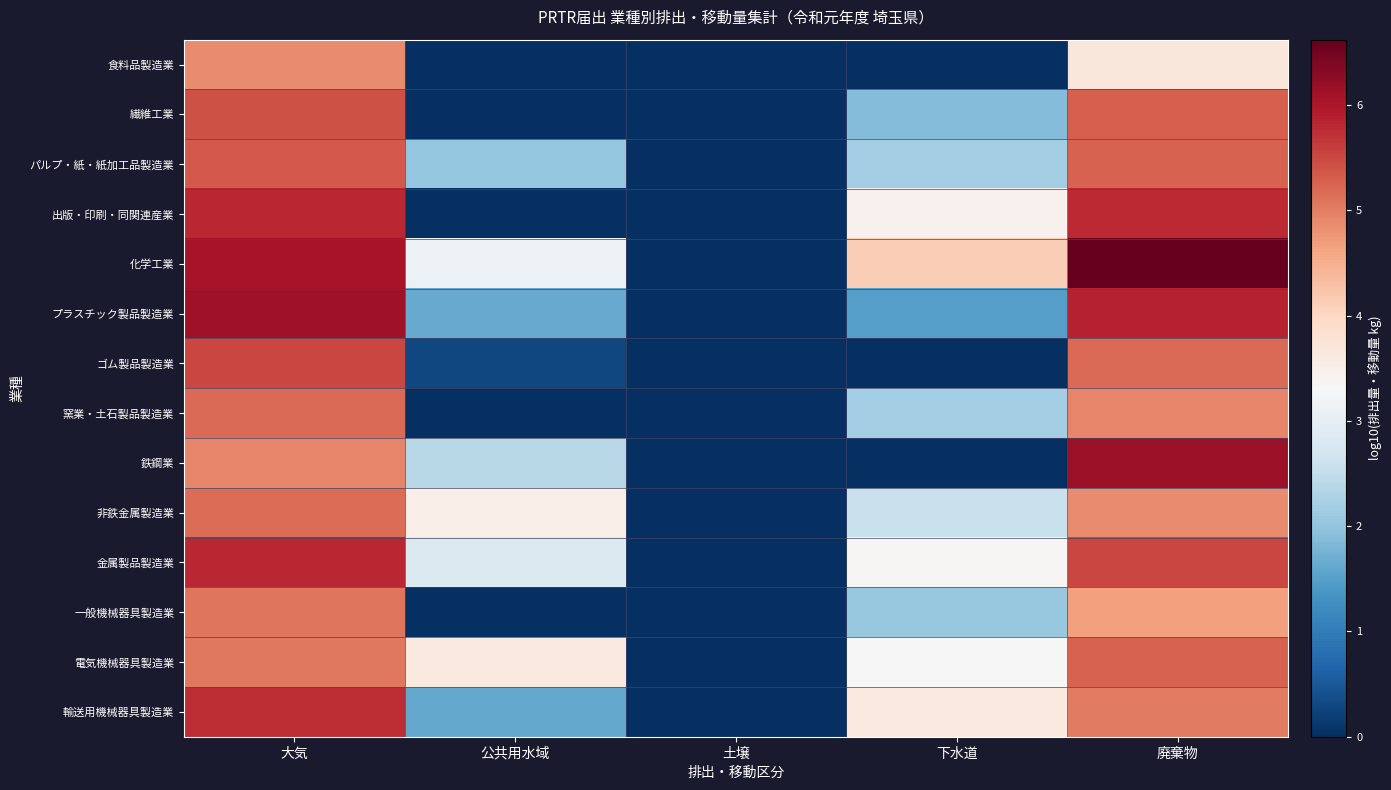

What is the difference between the highest and lowest values at 大気?

1.2